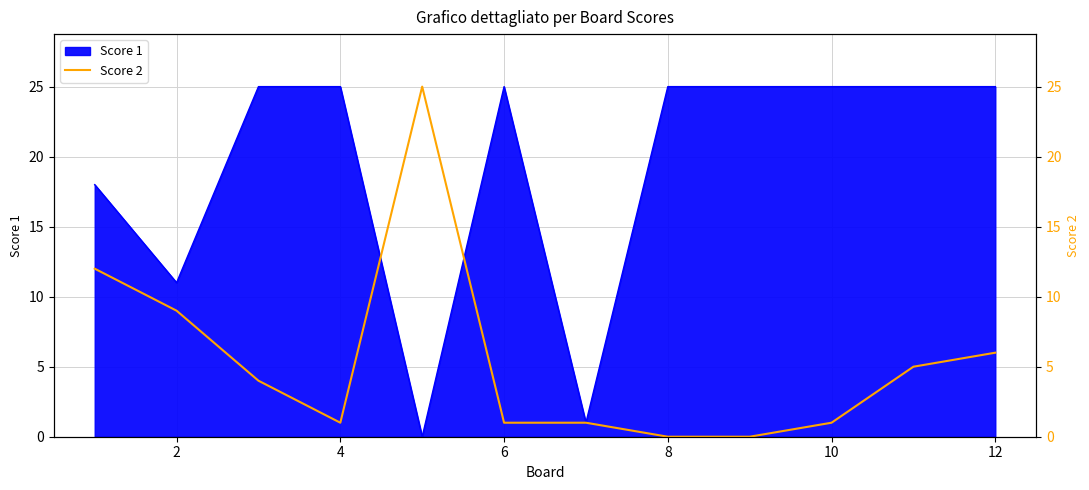

How many values are above zero?

10